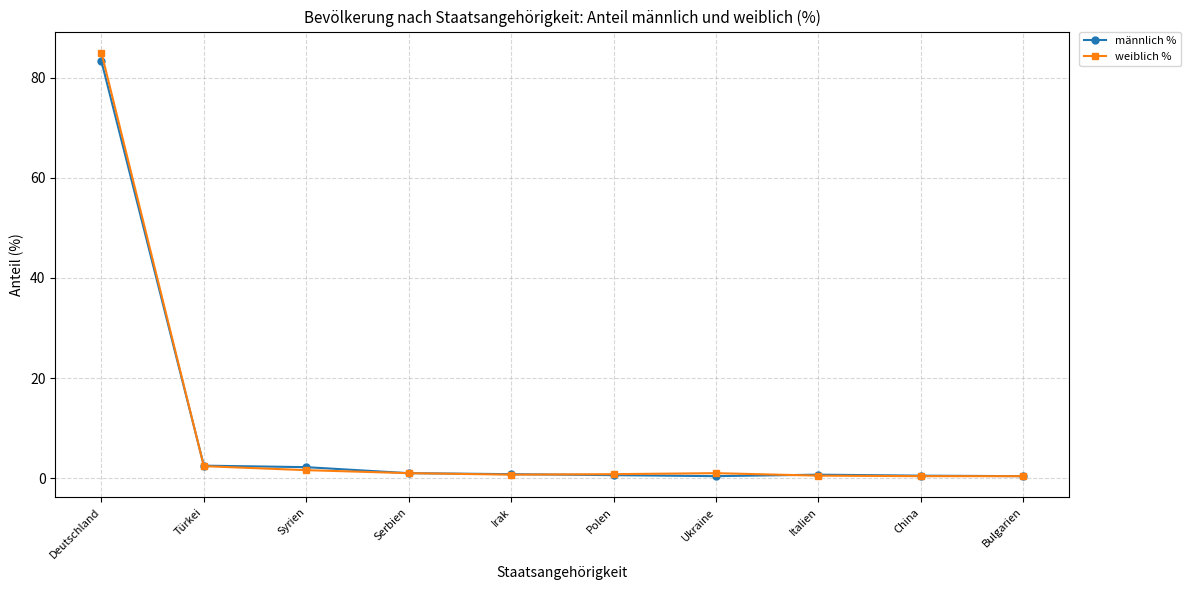

What is the average value of the weiblich % series?

9.4